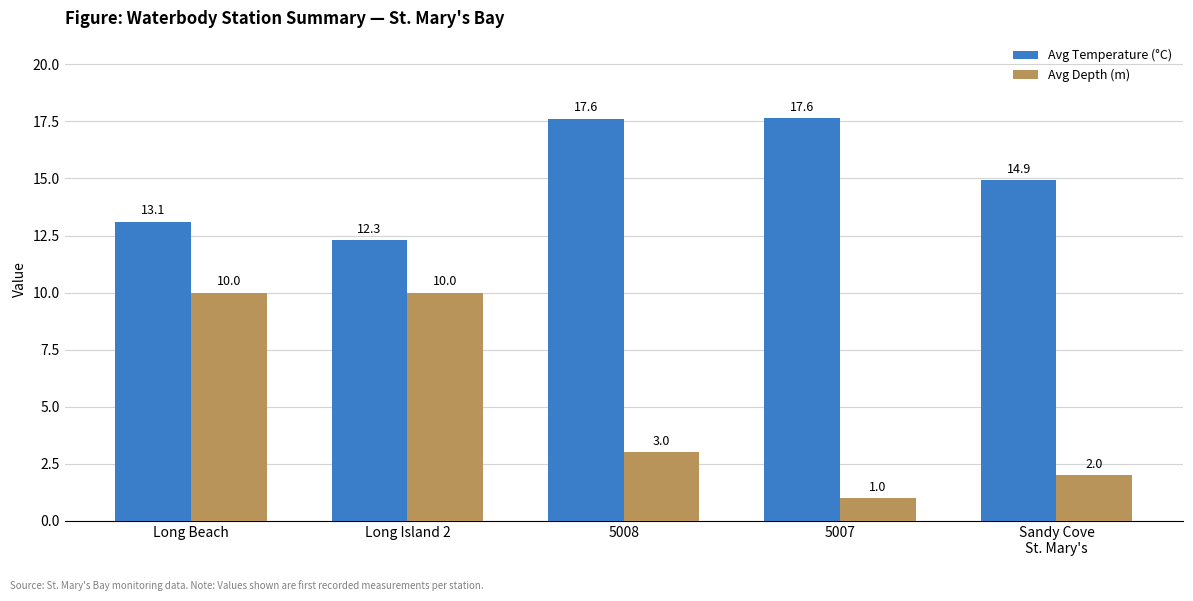

What is the smallest value displayed?

1.0